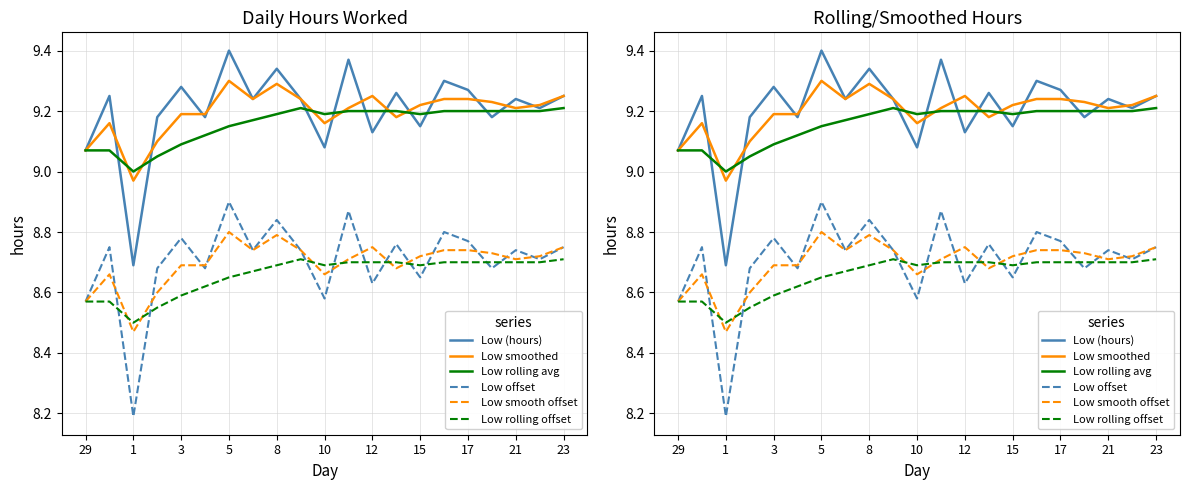

True or false: Low (hours) and Low rolling avg cross at least once.

True